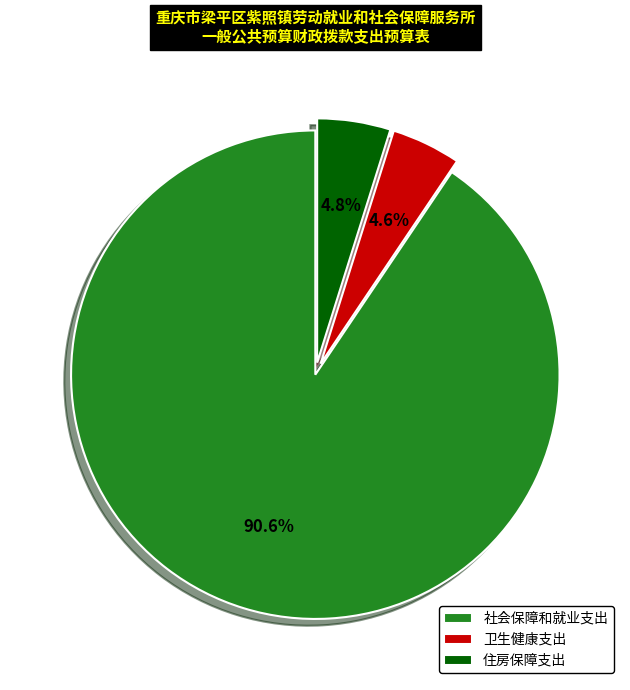

To the nearest percent, what is the average slice percentage?

33%